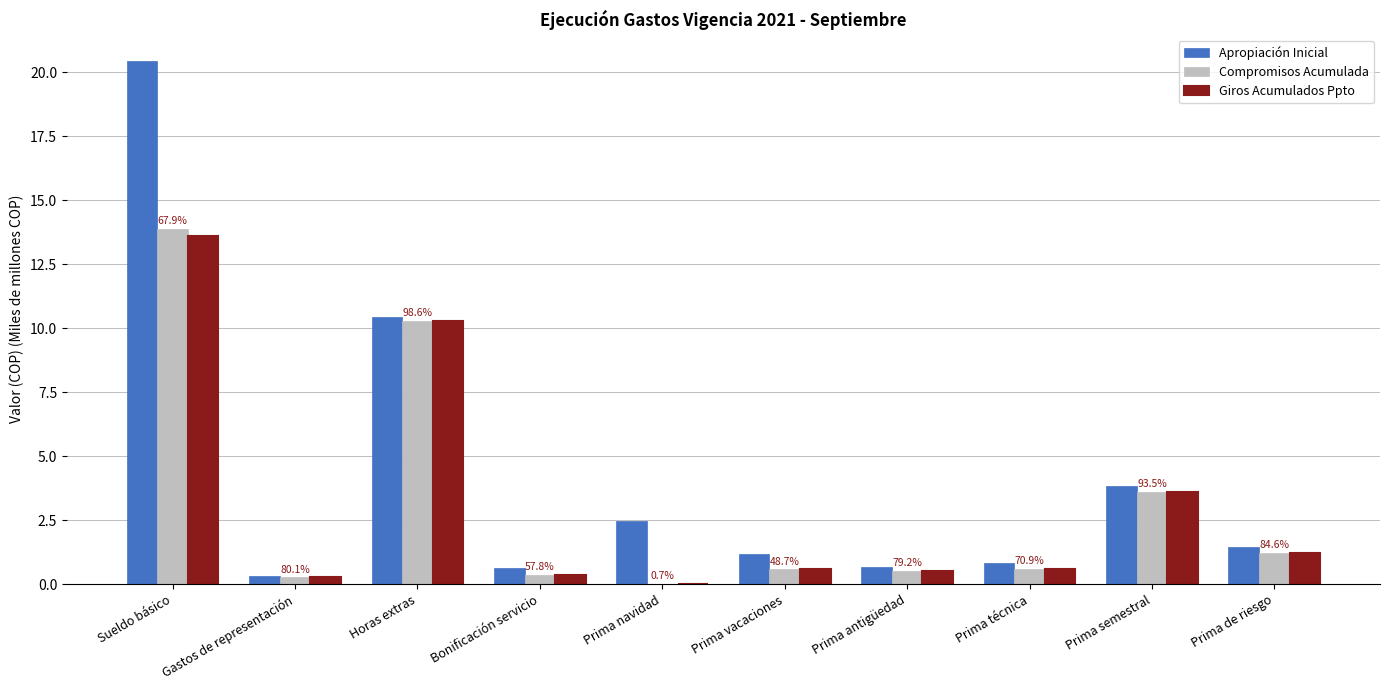

Count the number of data series in this chart.

3